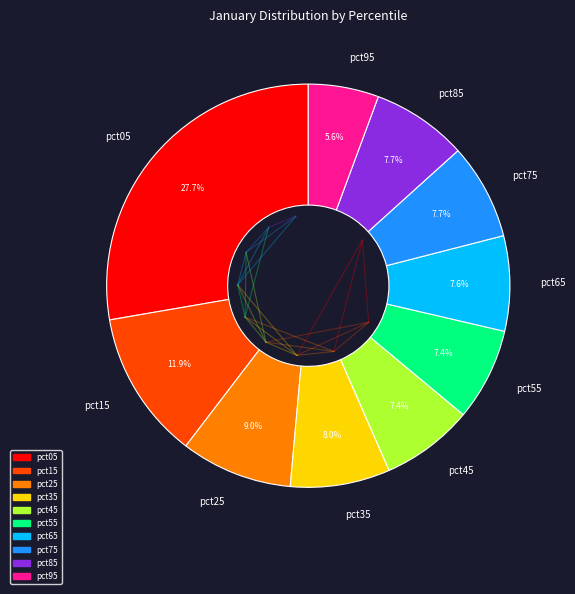

To the nearest percent, what is the difference between the pct05 and pct75 slice percentages?

20%